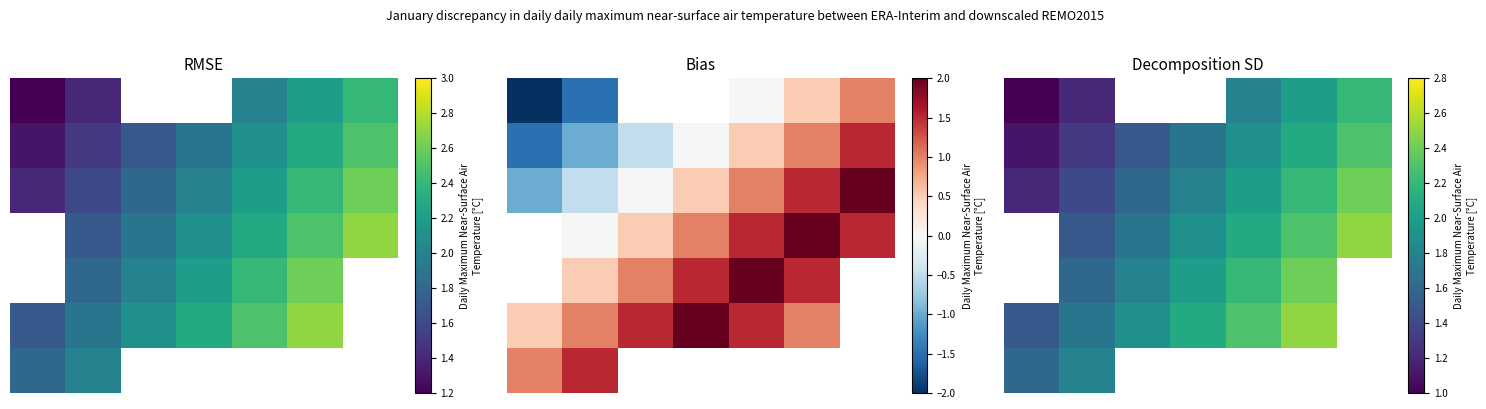

Which has a higher value, 5 or 1?

5